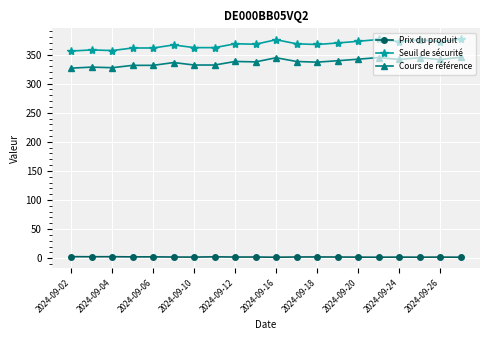

How many values in the Cours de référence series exceed 338?

10